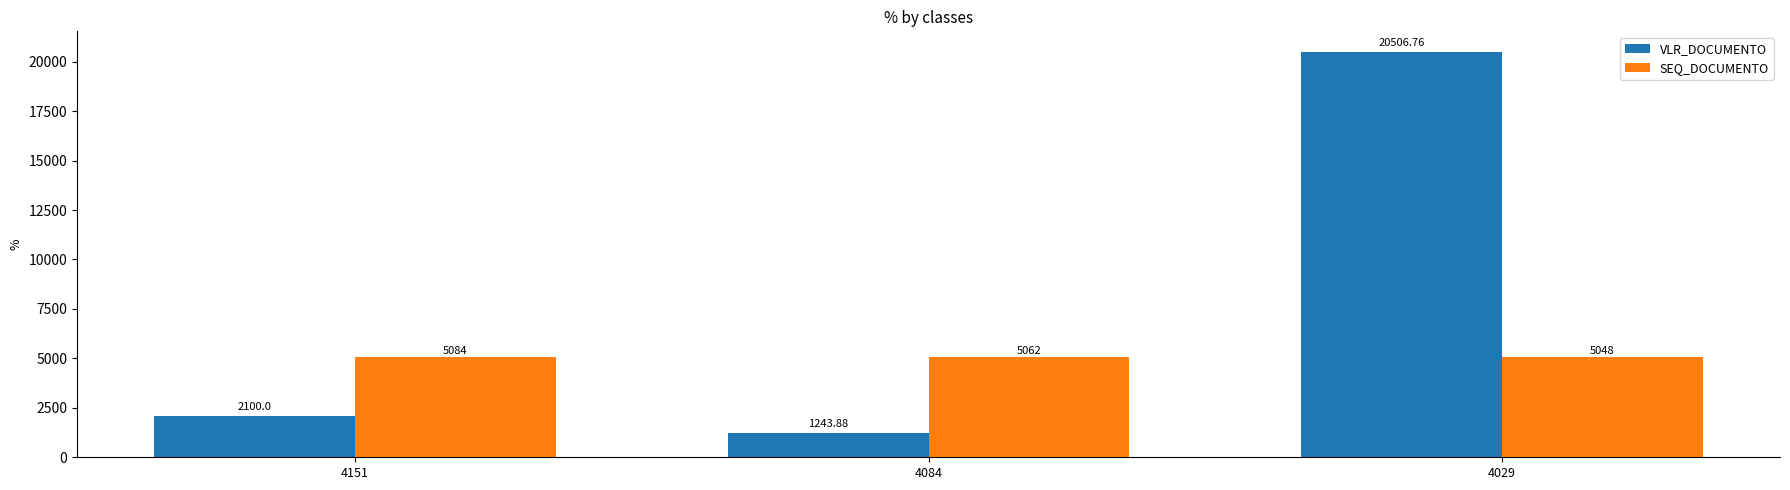

List the labels in order of SEQ_DOCUMENTO value, smallest first.

4029, 4084, 4151